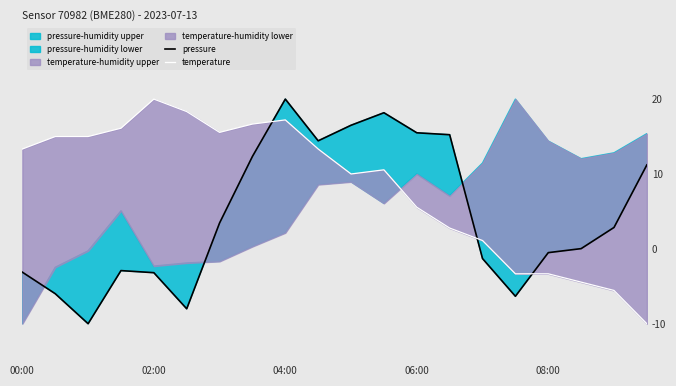

List the series in order of their peak value, lowest first.

pressure, temperature